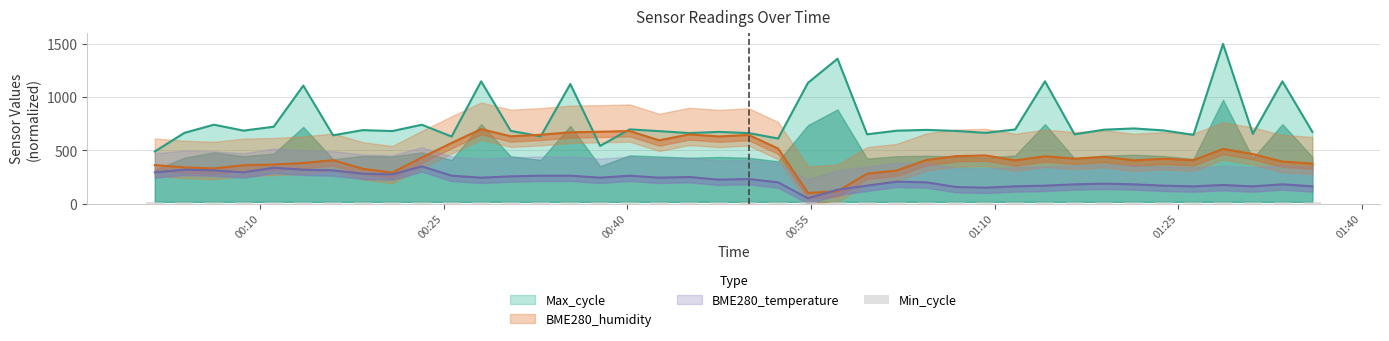

What is the value of the Max_cycle bar at the 33rd from the left?

694.6